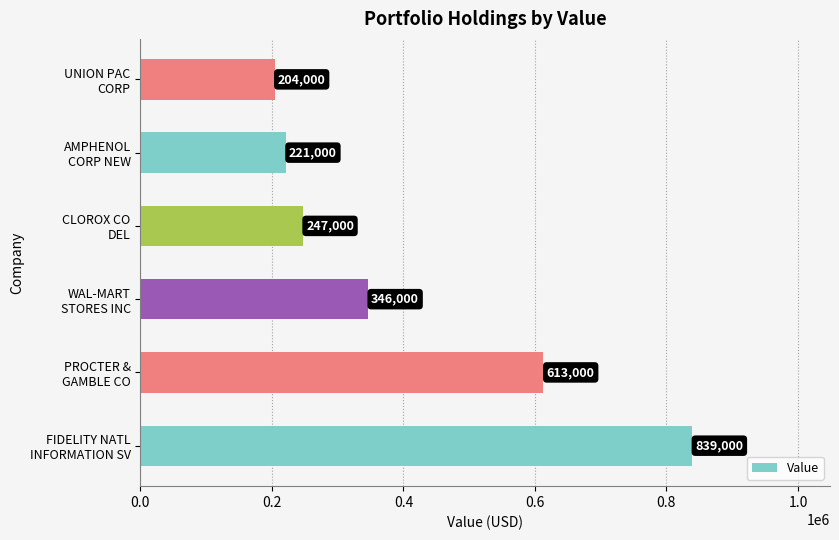

What is the greatest value displayed?

839000